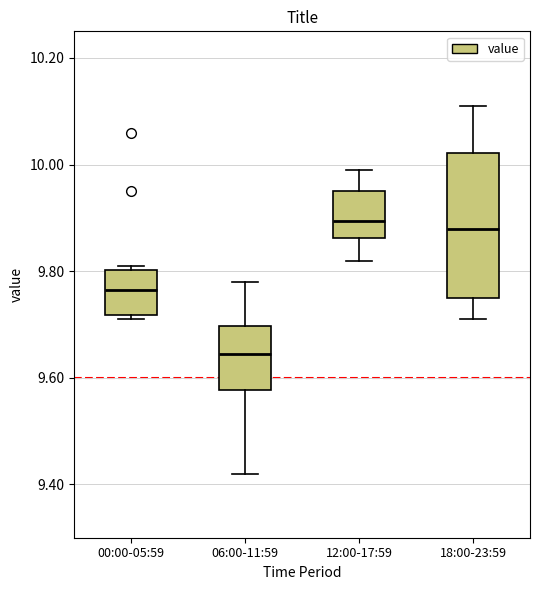

Where does the median line of the box for 12:00-17:59 sit on the y-axis? The values are not printed on the chart, so give them approximately, as read against the axis.

9.90